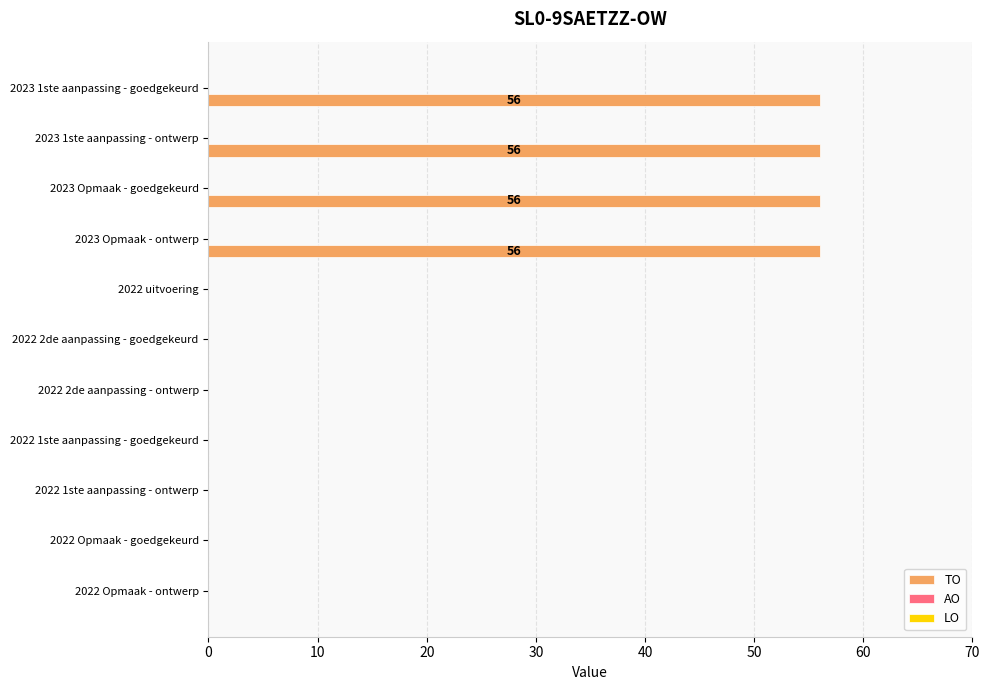

What is the sum of all values?

224